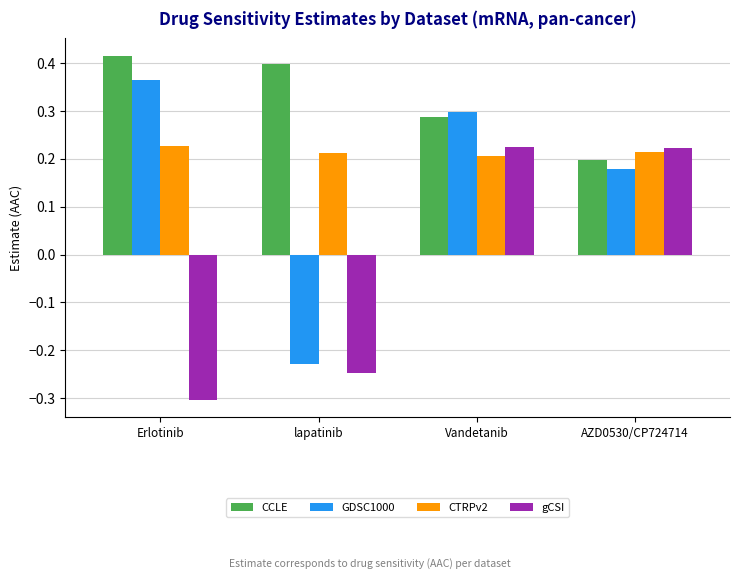

Count the CTRPv2 values in the range 0 to 1.

4